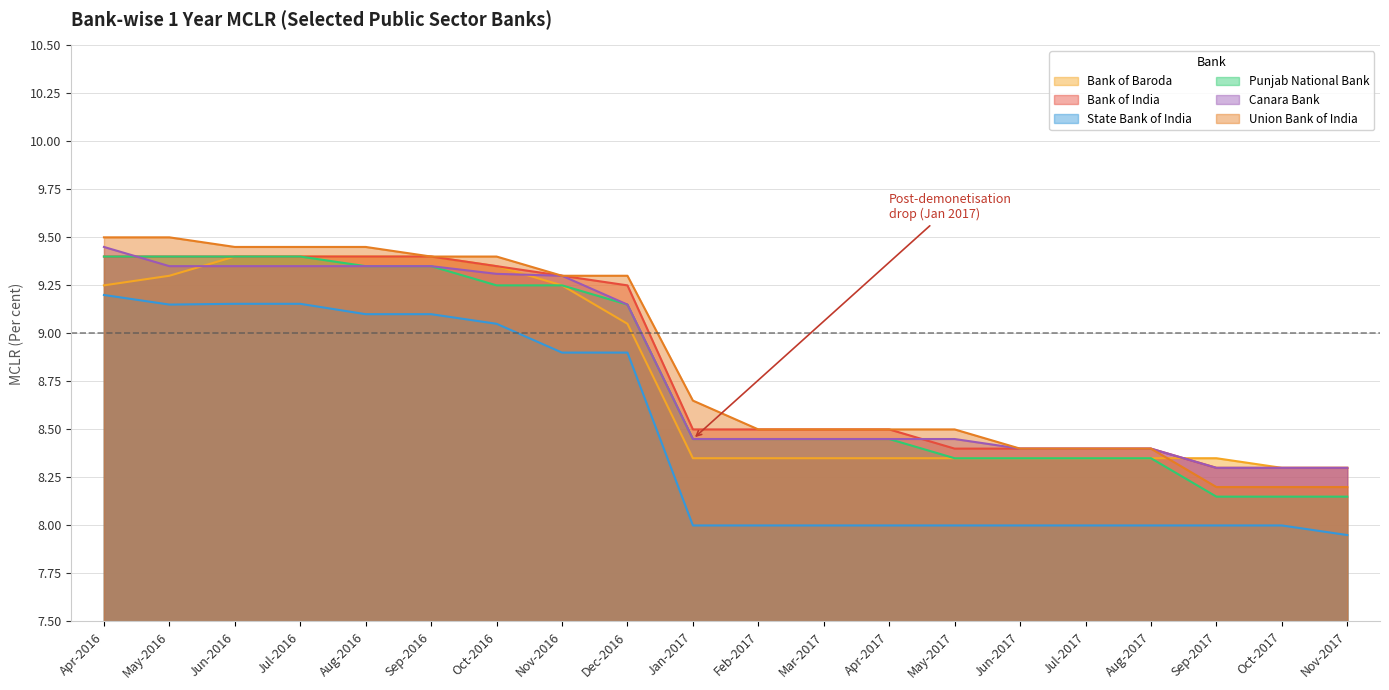

Where is Bank of Baroda nearest to the value 8?

Oct-2017